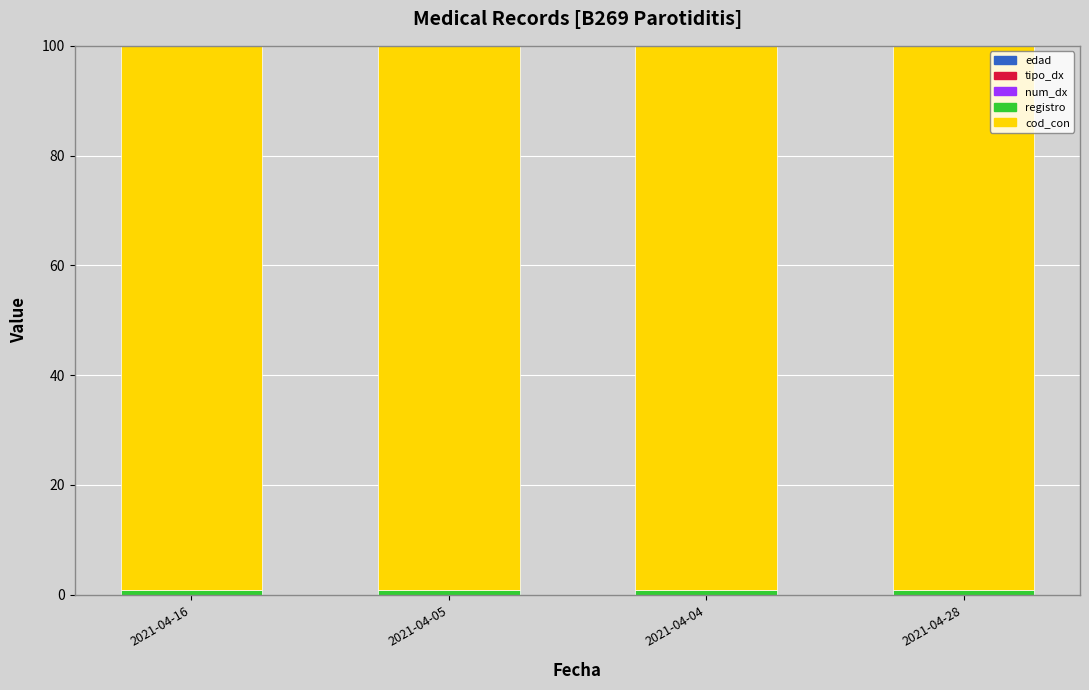

Are the bars horizontal?

No